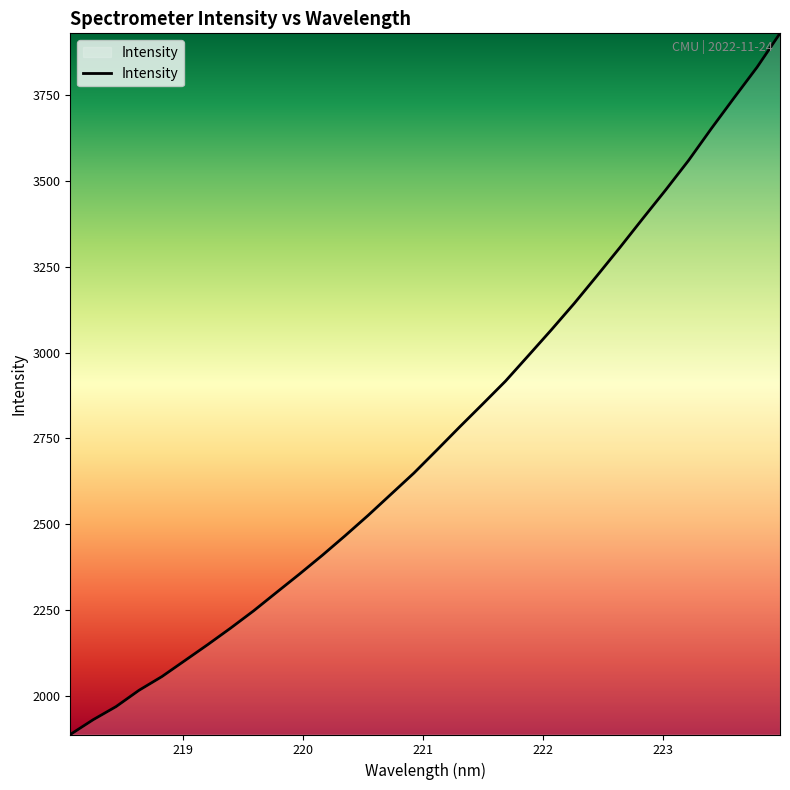

What is the greatest value displayed?

3931.0